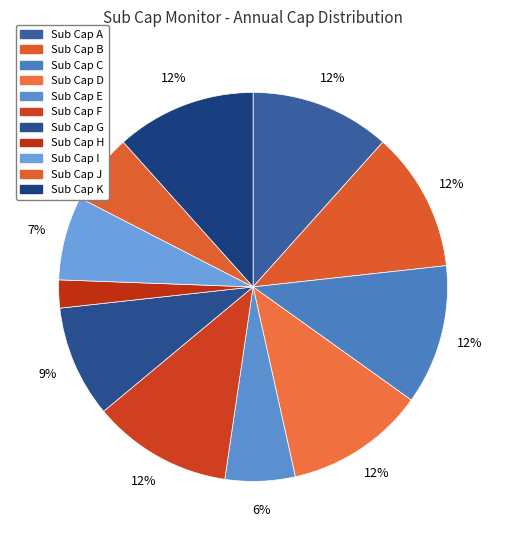

Which has a higher value, Sub Cap C or Sub Cap E?

Sub Cap C